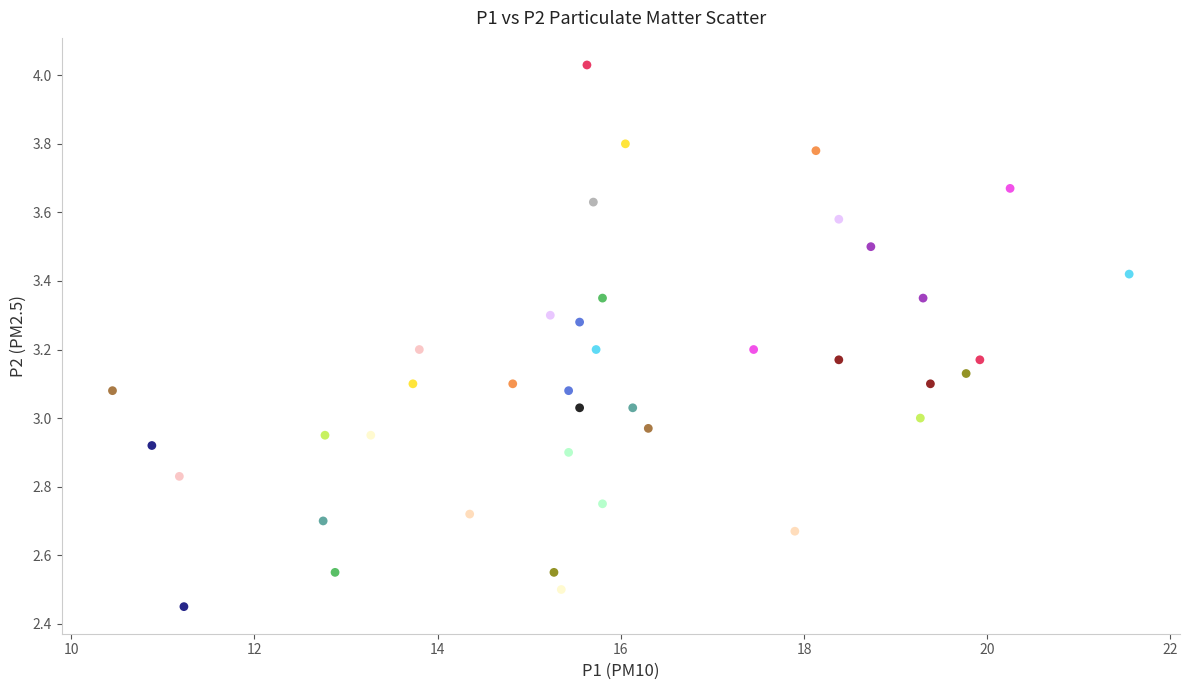

What is the range of X values (max minus min)?

11.1